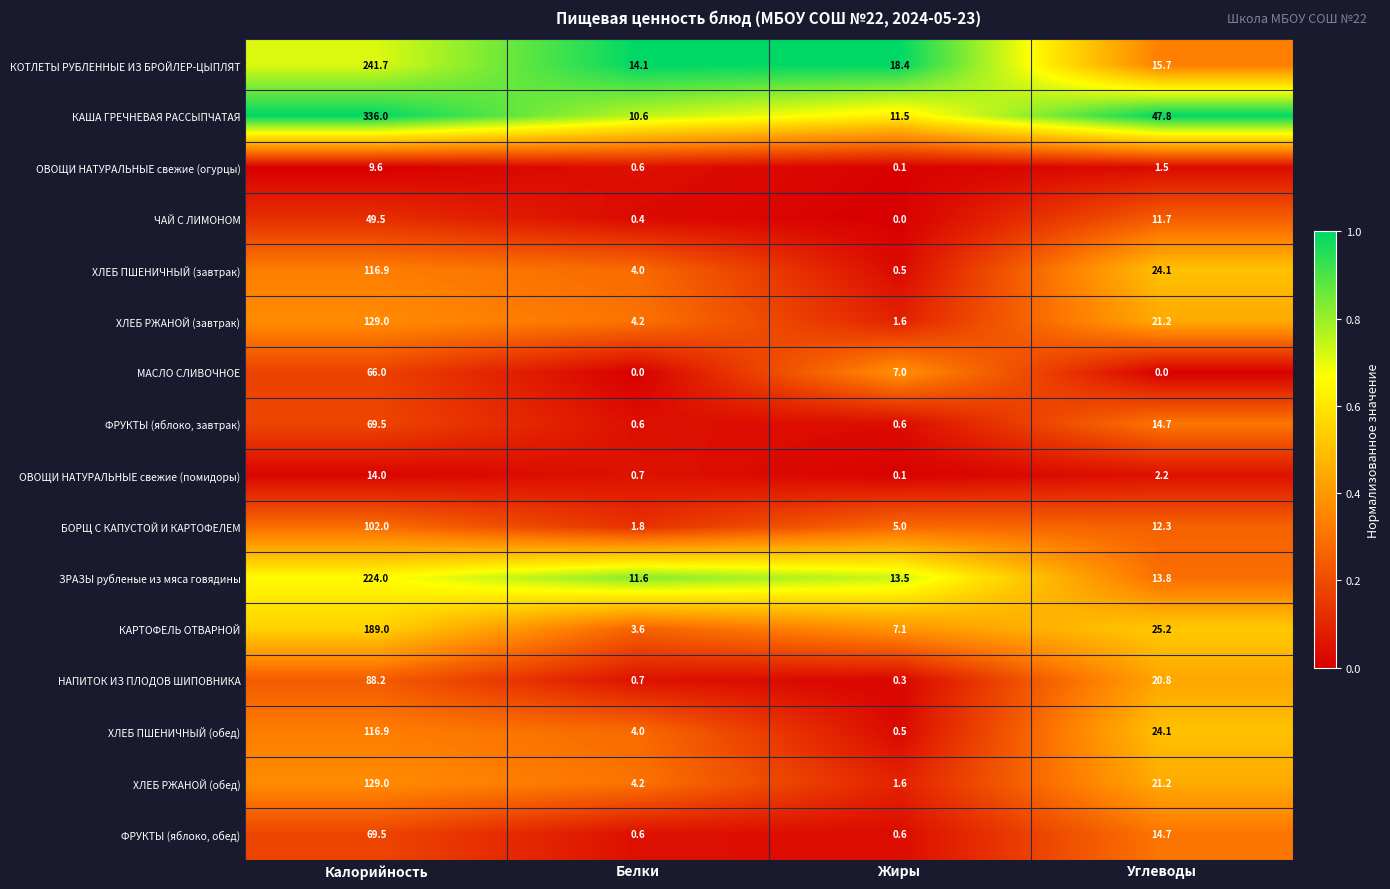

What is the difference between the ФРУКТЫ (яблоко, обед) values at Жиры and Калорийность?

68.9